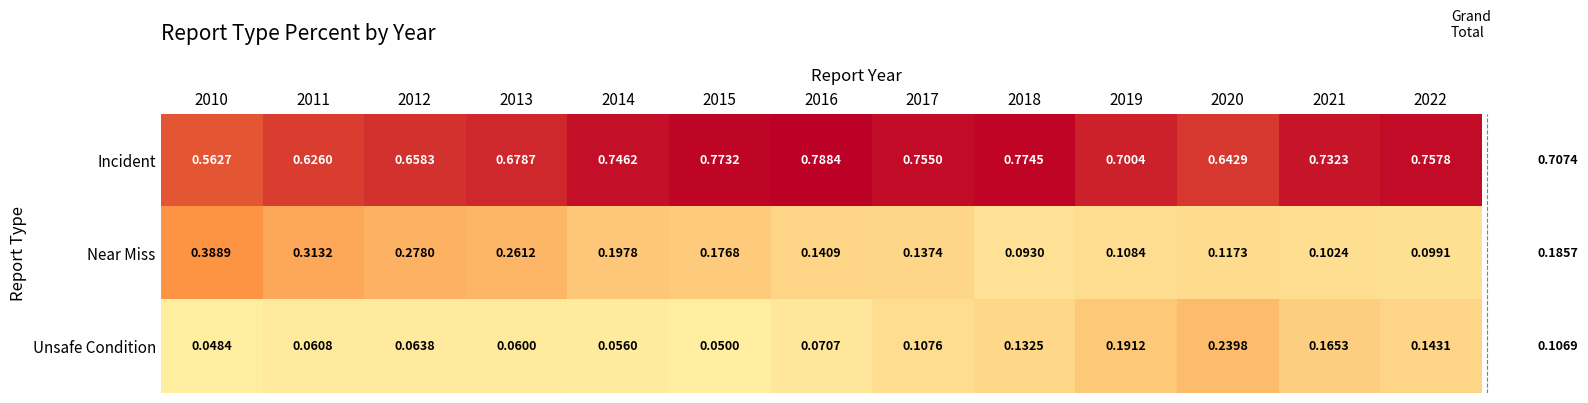

Which series changed the most between 2015 and 2018?

Near Miss